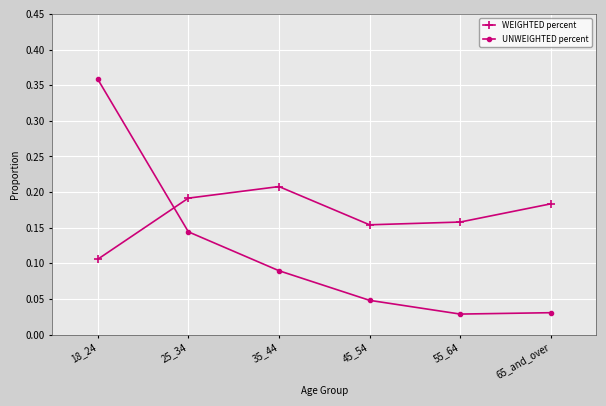

At which label does UNWEIGHTED percent reach its peak?

18_24